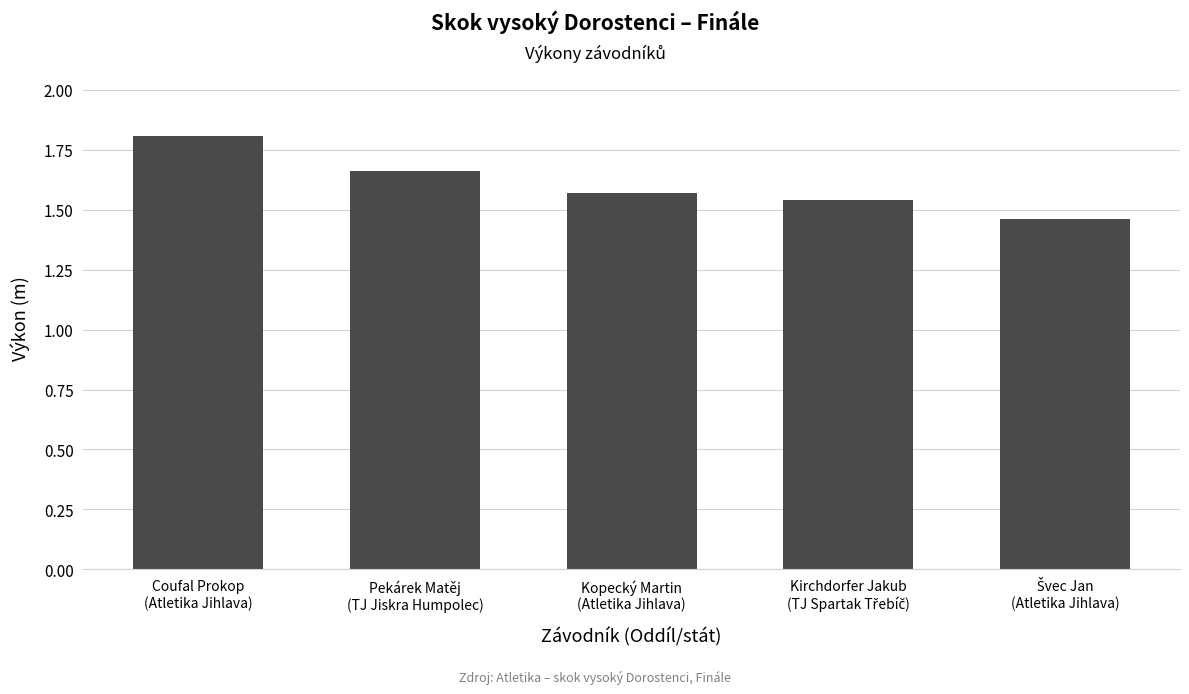

How many values are between 1 and 2?

5